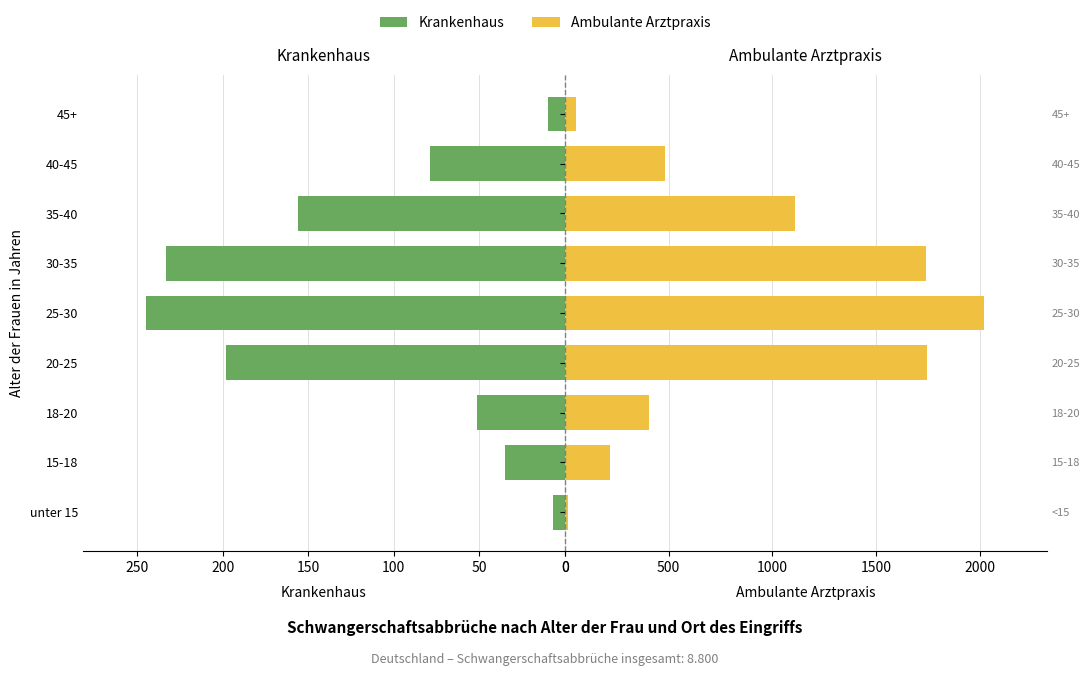

At how many categories does at least one series exceed 941?

4